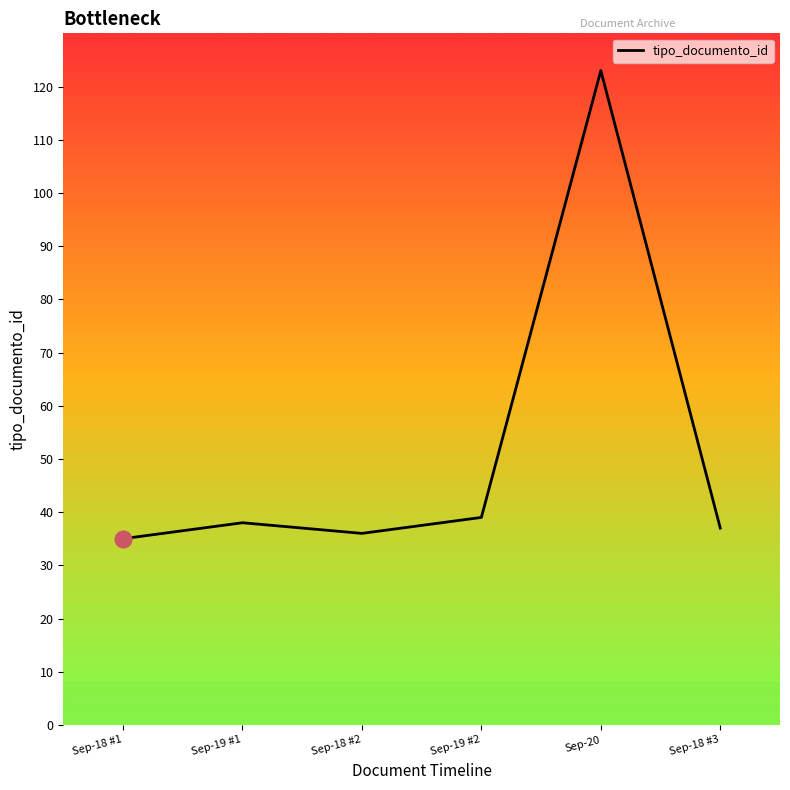

What is the minimum value shown in the chart?

35